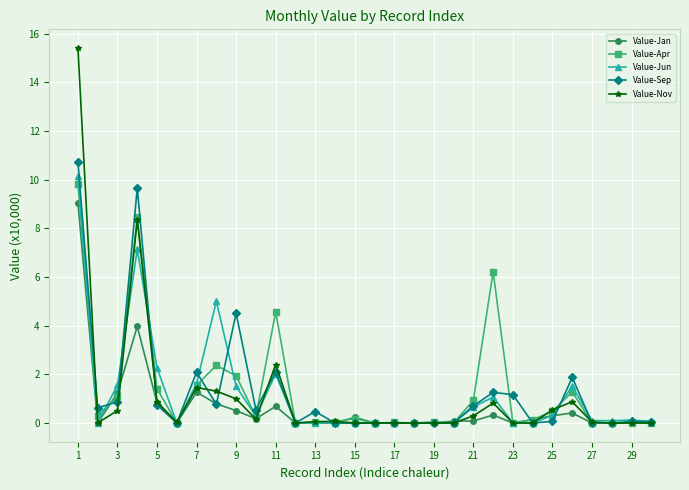

What is the spread (max minus min) of values at 5?

1.5